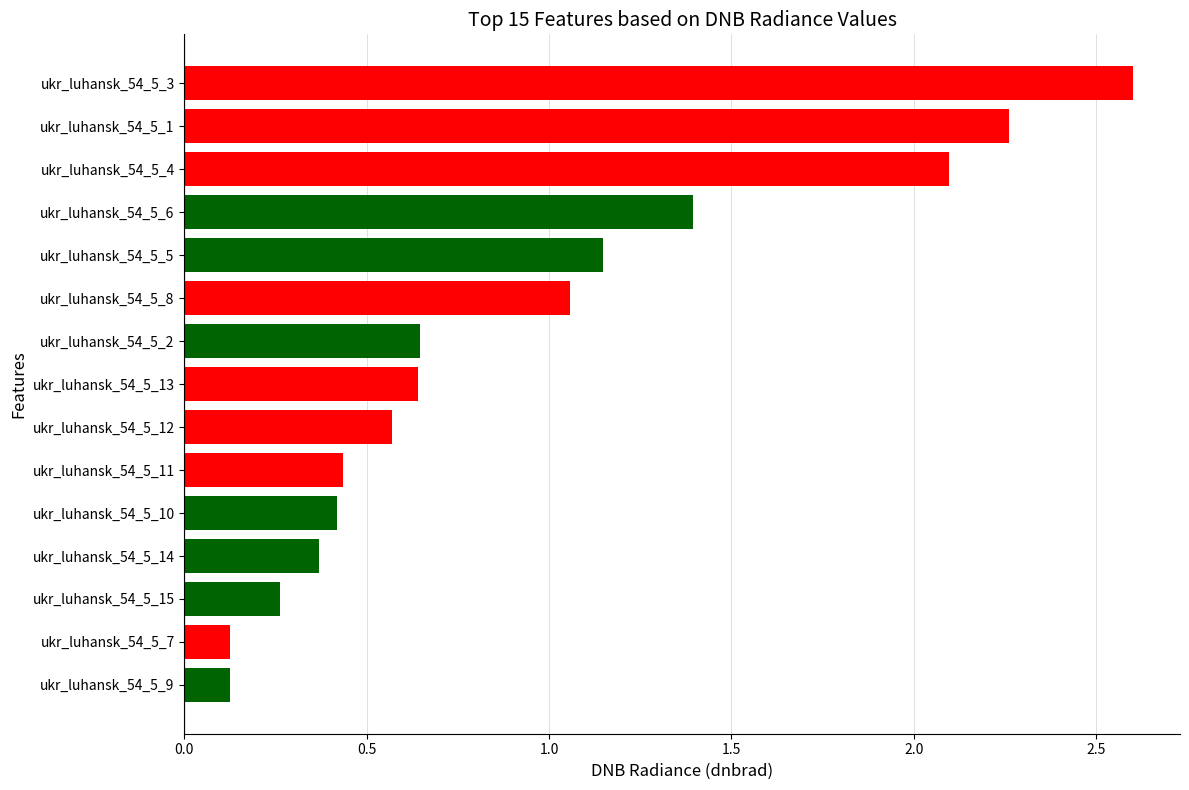

Approximately how many times larger is the value at ukr_luhansk_54_5_8 compared to ukr_luhansk_54_5_4?

0.5